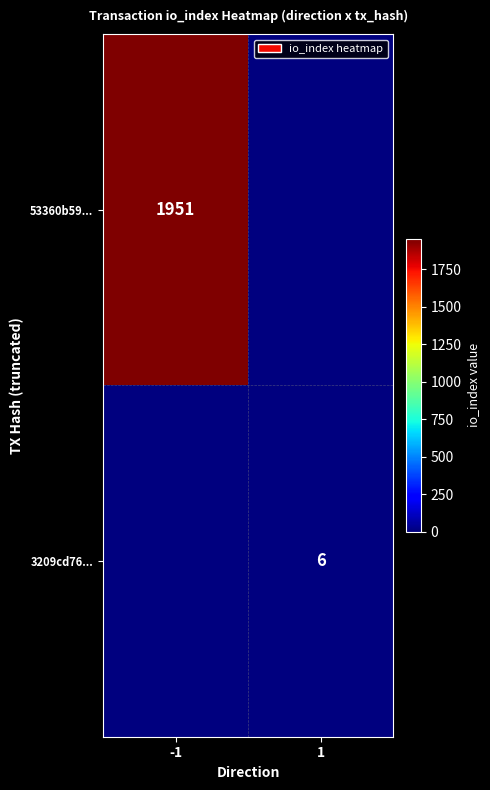

What is the greatest value displayed?

1951